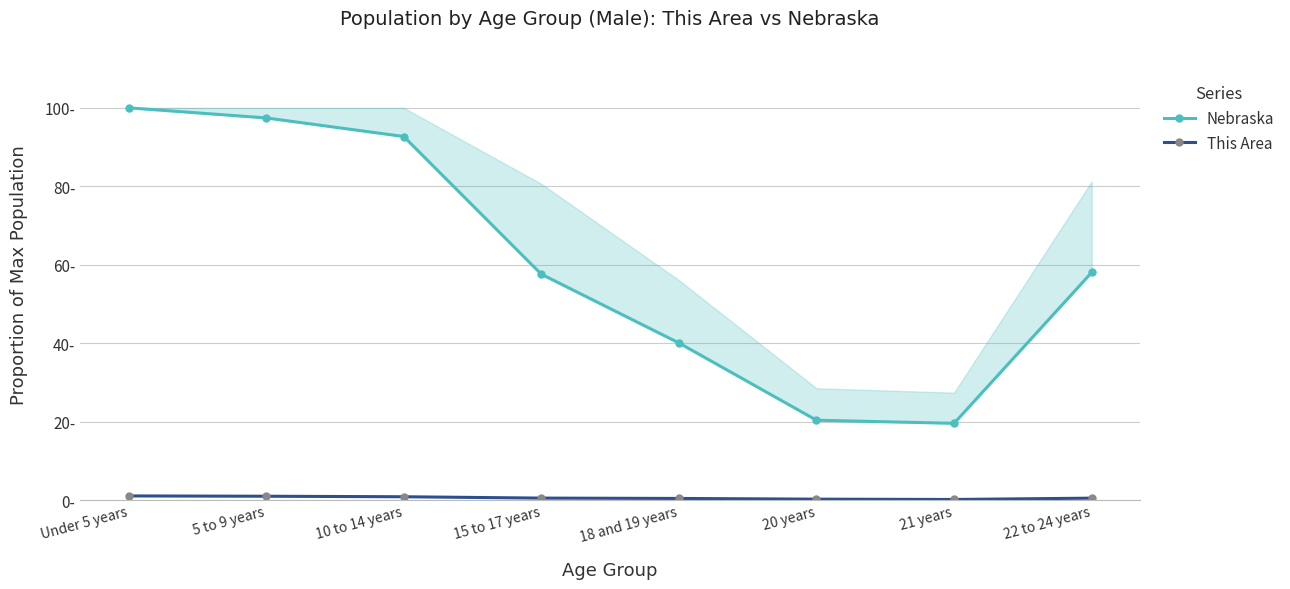

Reading left to right, what are all the values shown in this chart?

Nebraska: 100.0	97.4	92.7	57.6	40.1	20.4	19.6	58.0
This Area: 1.0	1.0	0.8	0.5	0.4	0.2	0.1	0.5